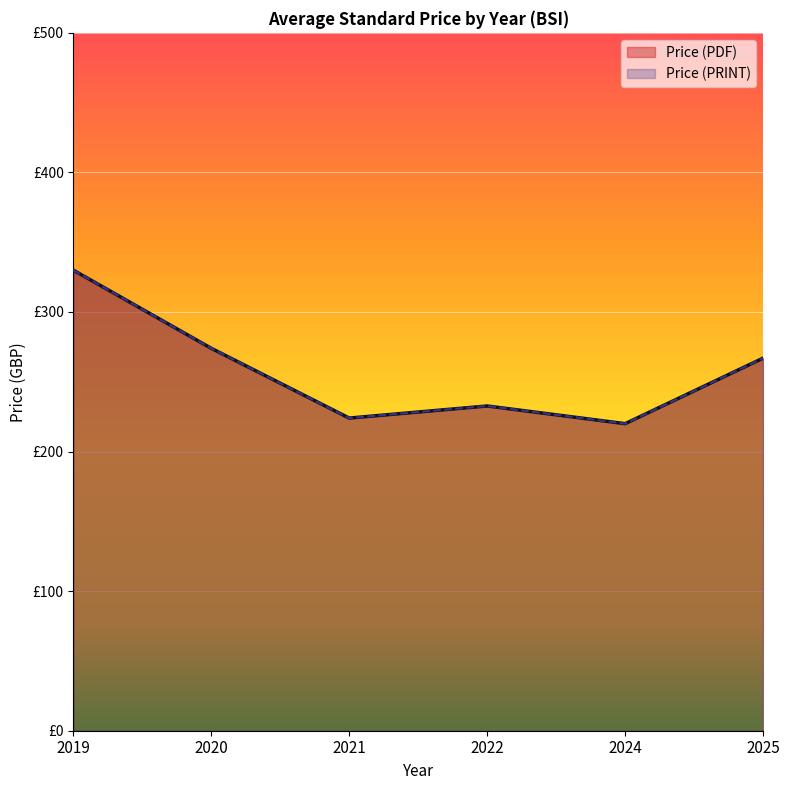

Does the chart display data point markers on the line(s)?

No